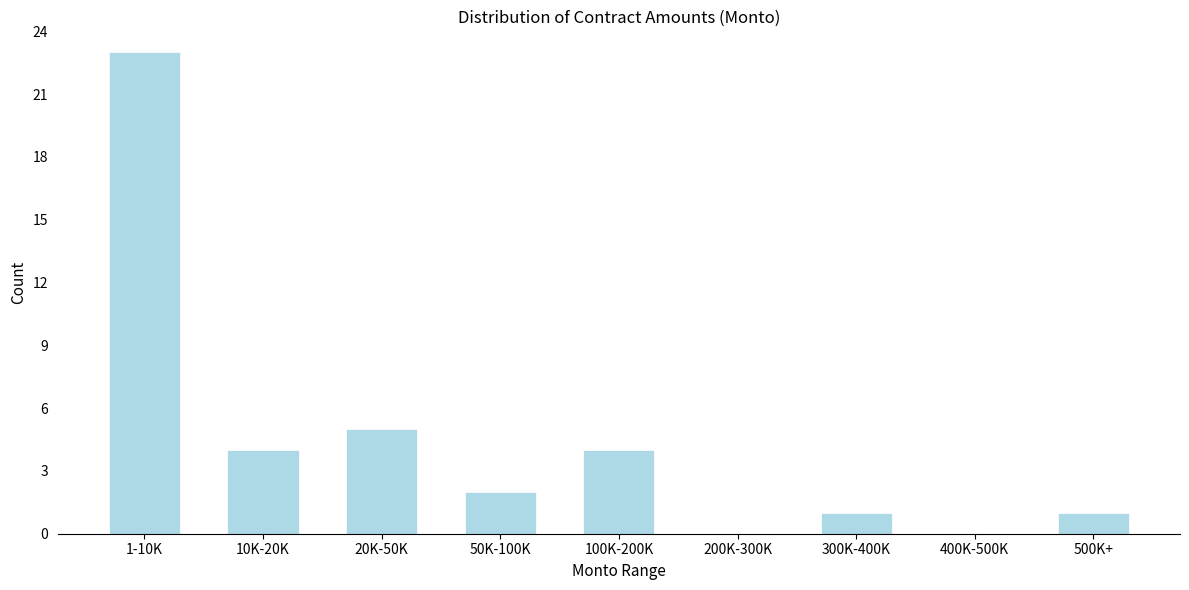

Reading right to left, extract all data points from this chart.

500K+=1	400K-500K=0	300K-400K=1	200K-300K=0	100K-200K=4	50K-100K=2	20K-50K=5	10K-20K=4	1-10K=23